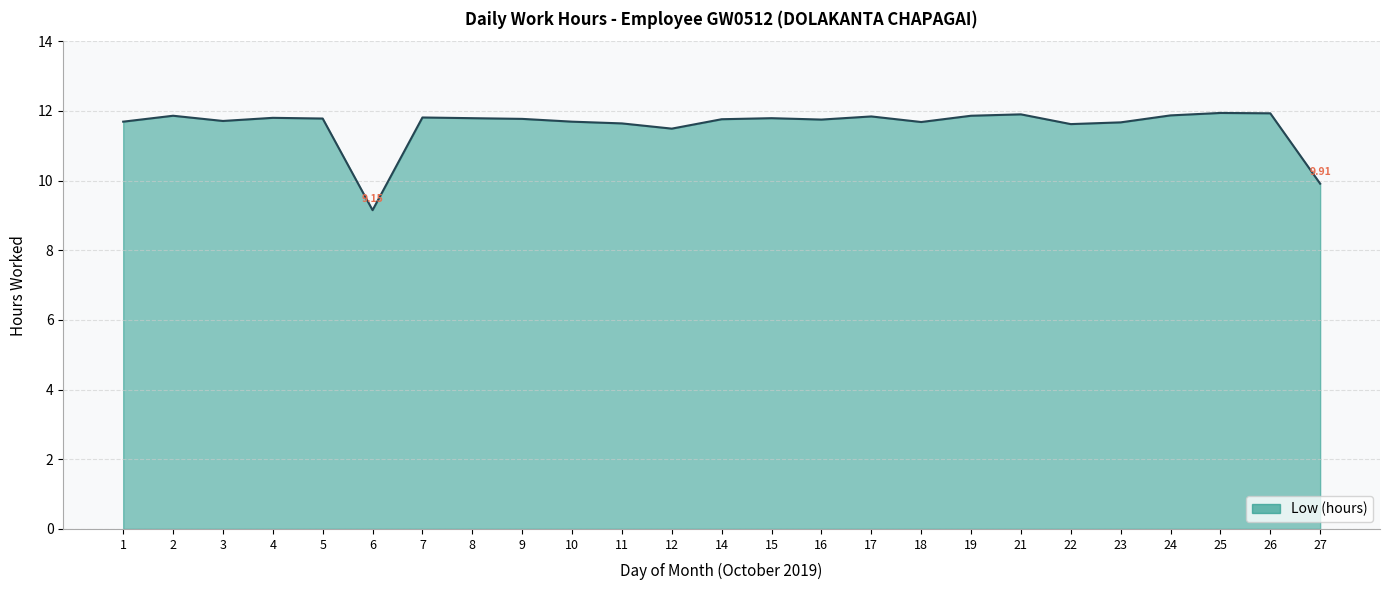

Approximately how many times larger is the value at 25 compared to 11?

1.0